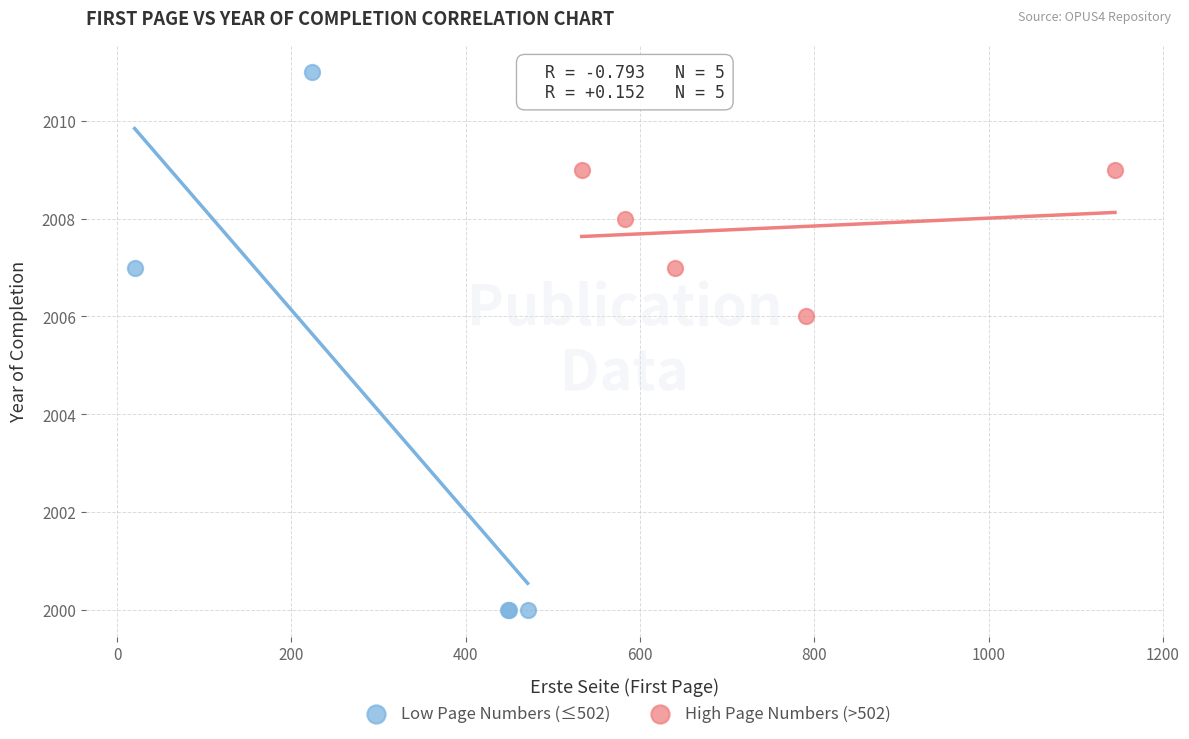

Which series reaches the maximum Y coordinate?

Low Page Numbers (≤502)